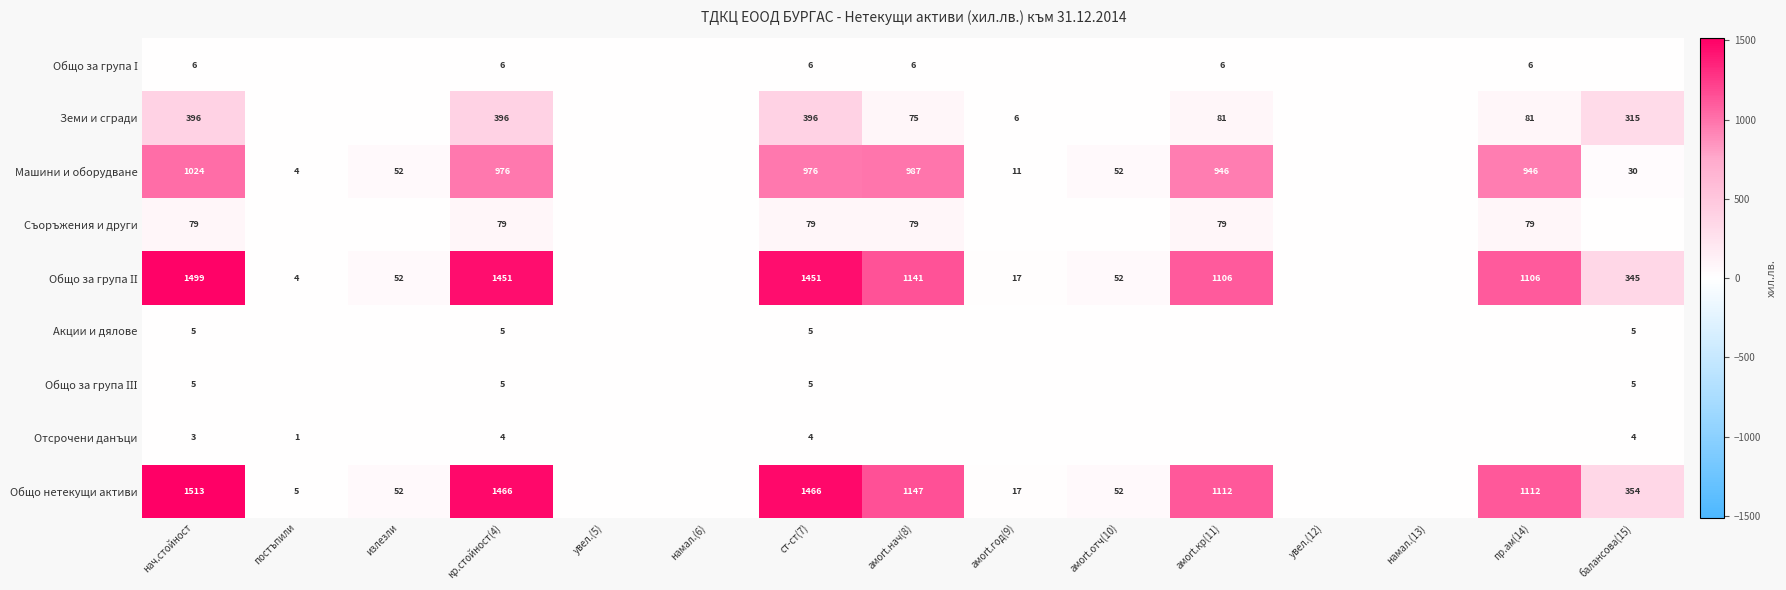

Is it true that Общо нетекущи активи equals 1766 at пр.ам(14)?

False